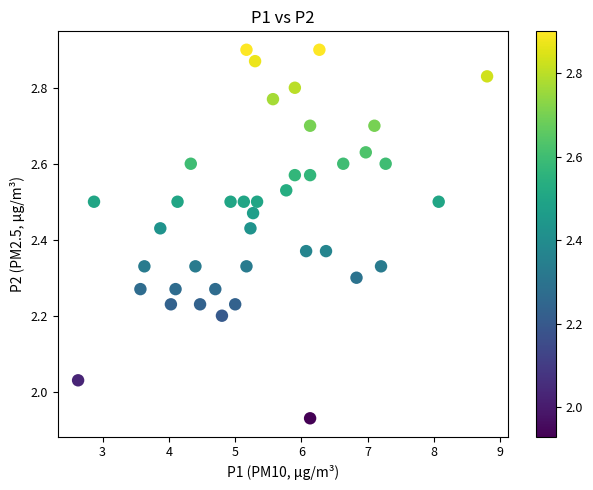

What is the range of X values (max minus min)?

6.2